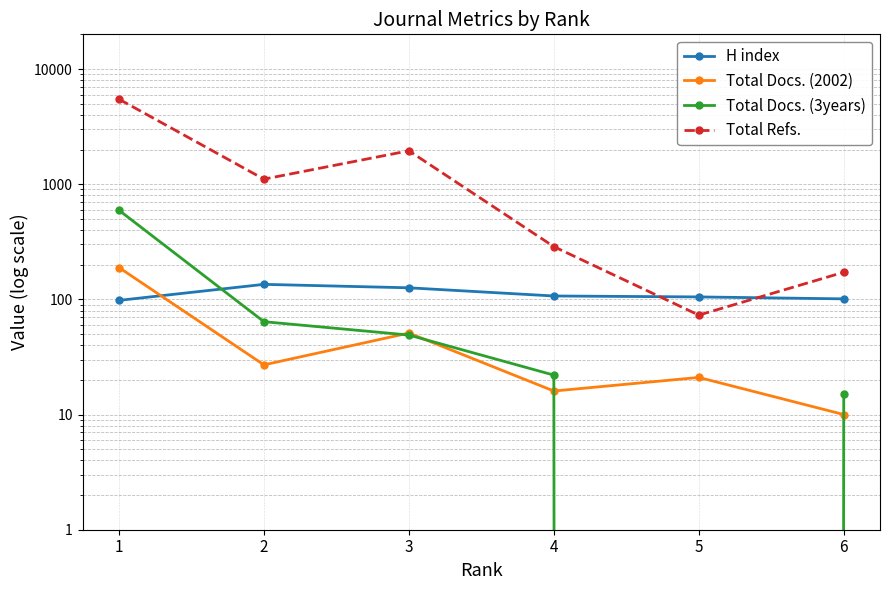

At which label does Total Docs. (2002) reach its minimum?

6